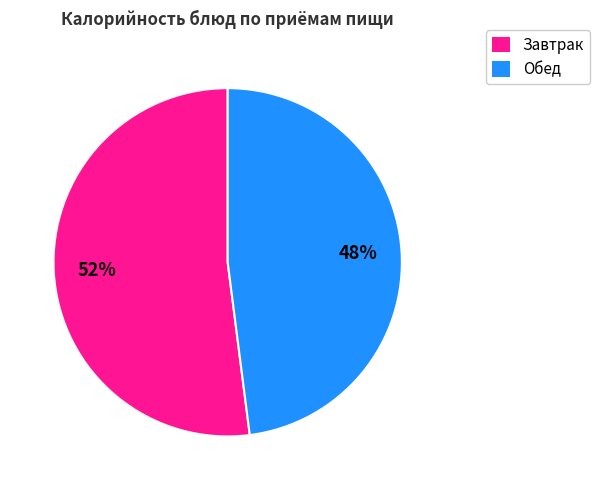

Is there a majority slice in this chart?

Yes